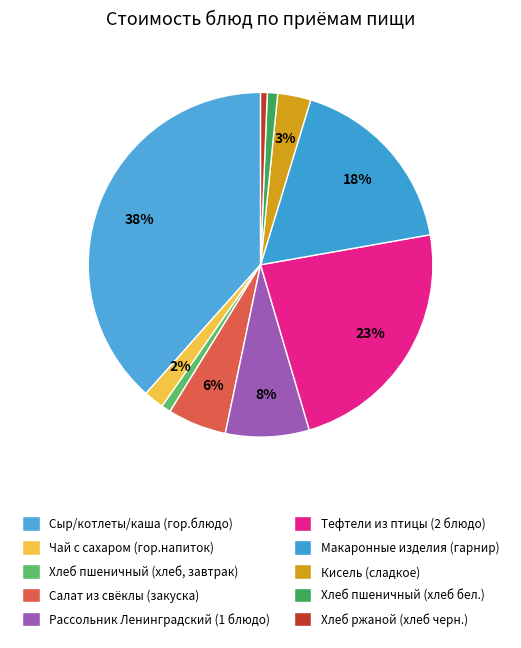

What is the total percentage of Хлеб пшеничный (хлеб бел.) and Макаронные изделия (гарнир)?

18.5%